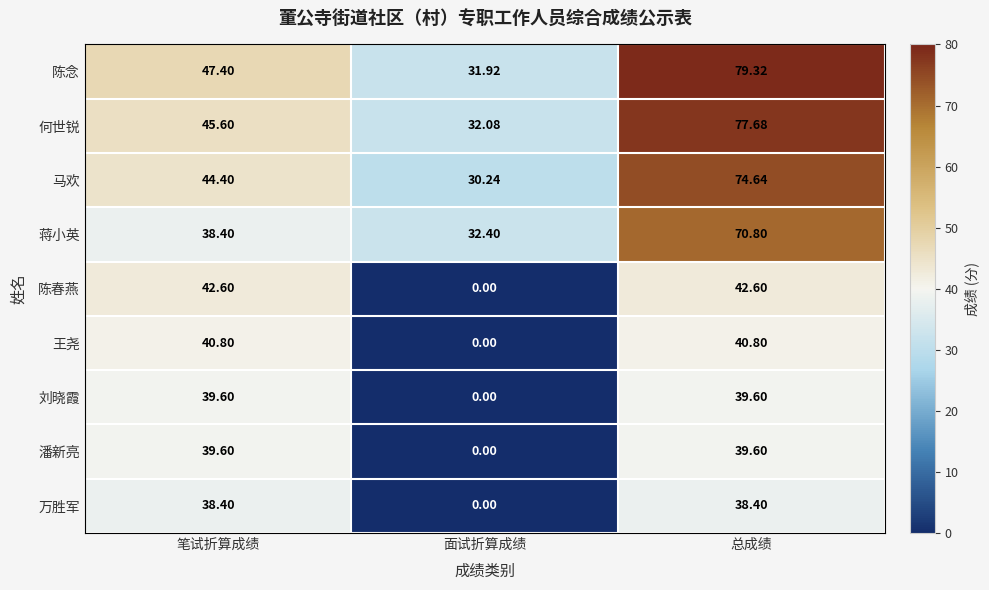

At which label is 刘晓霞 closest to 19?

面试折算成绩